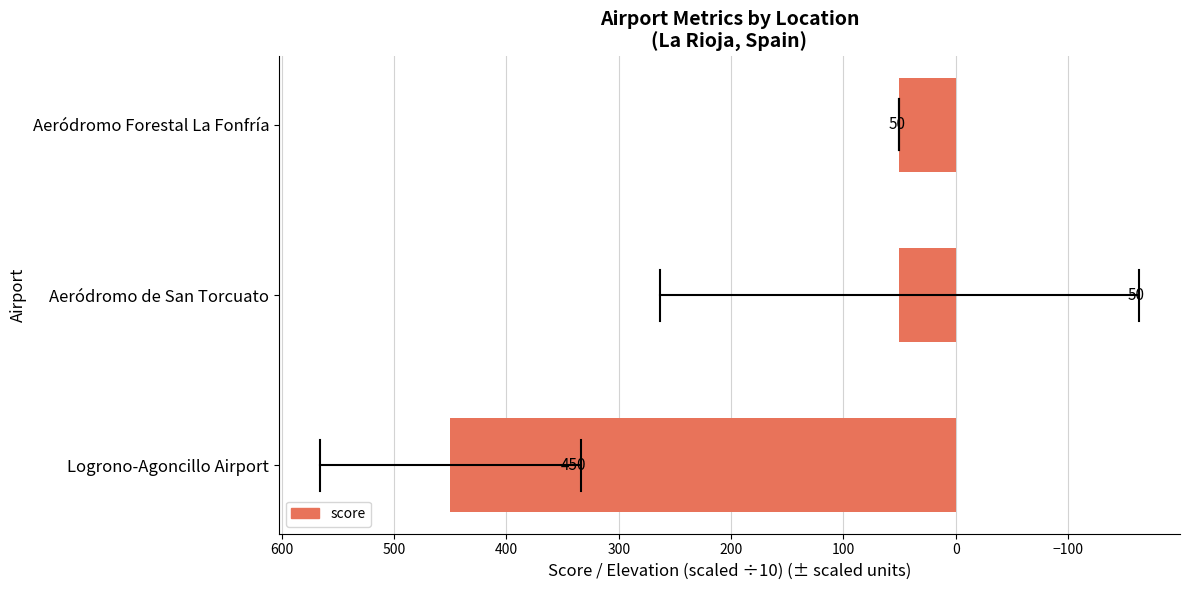

True or false: the data shows 76 at Aeródromo de San Torcuato.

False